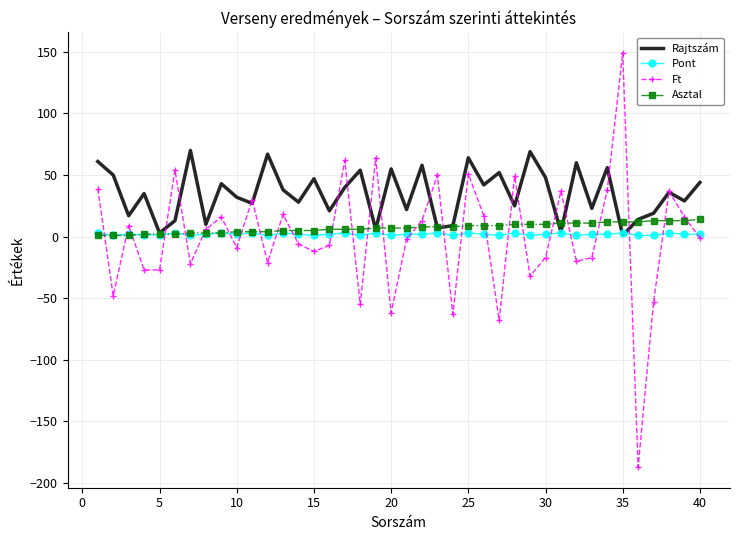

Which series has the widest spread of values?

Ft